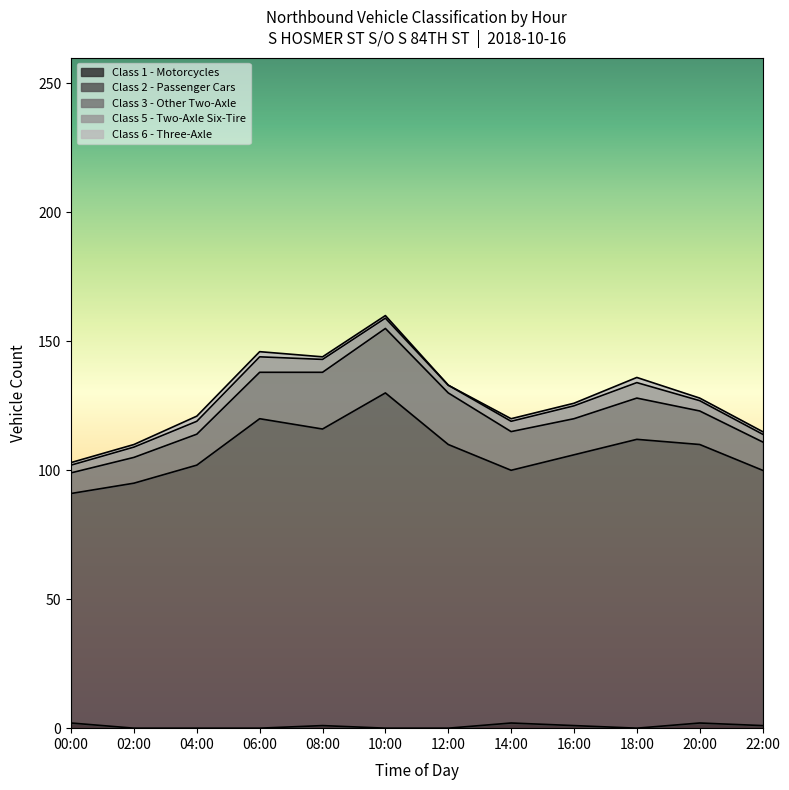

Rank the series by their maximum value, from lowest to highest.

Class 1 - Motorcycles, Class 6 - Three-Axle, Class 5 - Two-Axle Six-Tire, Class 3 - Other Two-Axle, Class 2 - Passenger Cars